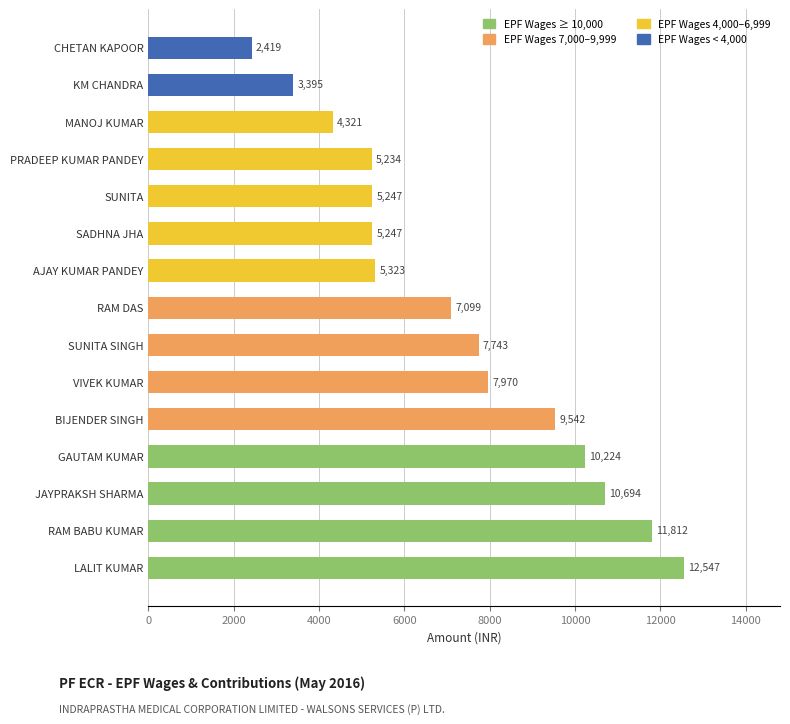

At which label is the value closest to 7483?

SUNITA SINGH